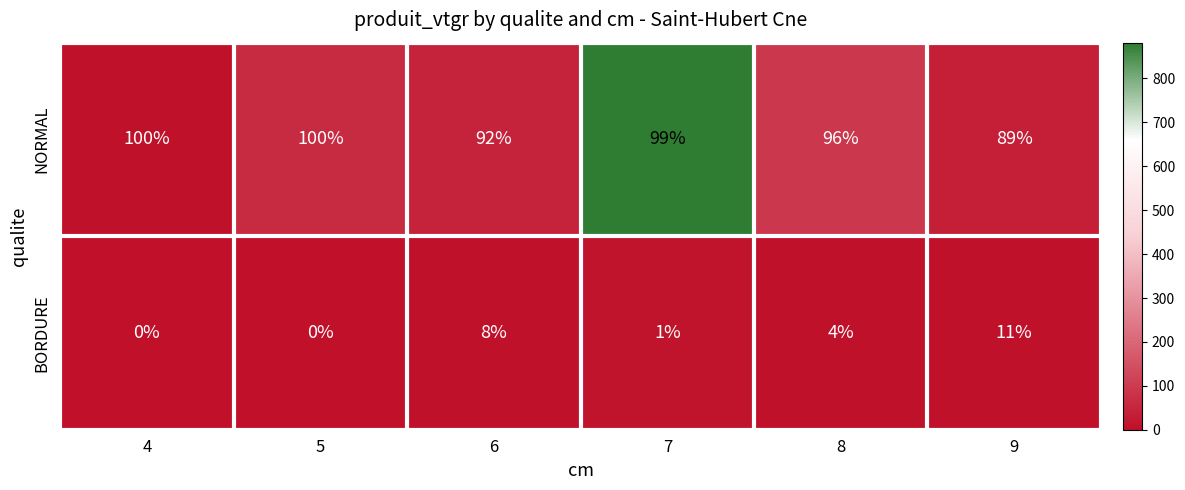

Reading left to right, what are all the values shown in this chart?

NORMAL: 4=100	5=100	6=92	7=99	8=96	9=89
BORDURE: 4=0	5=0	6=8	7=1	8=4	9=11